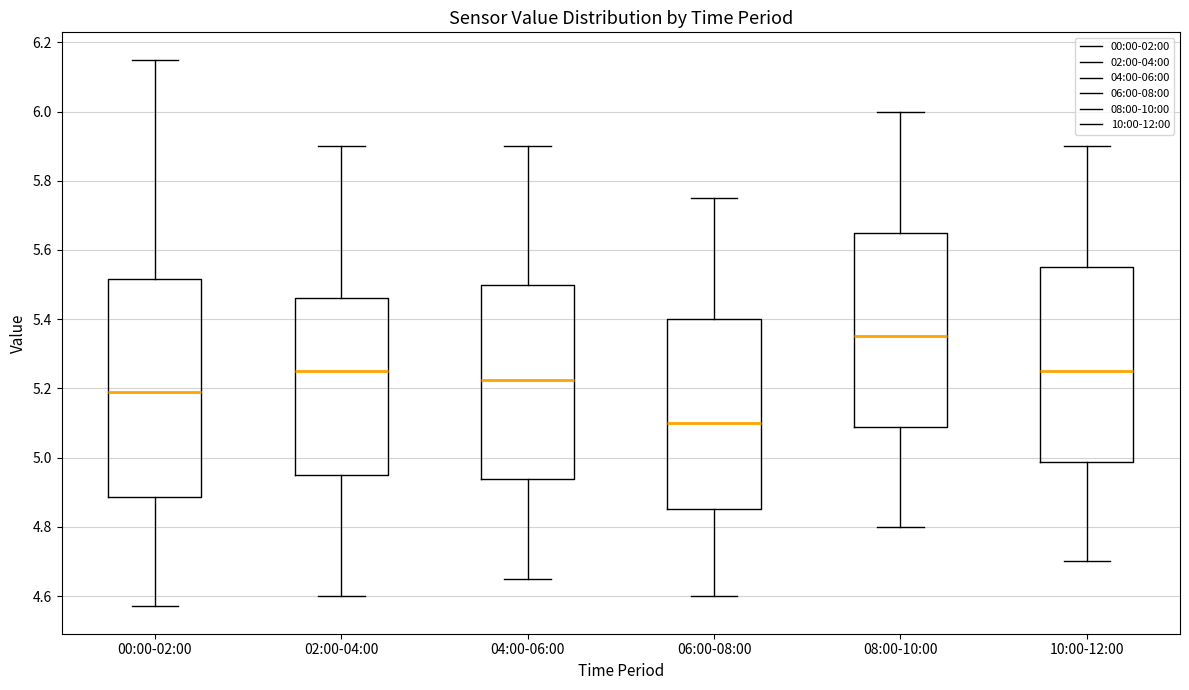

Reading left to right, transcribe this box plot: for each box, give where its median line is, the range the box spans, and where its two whiskers end, as read against the y-axis. The values are not printed on the chart, so give them approximately, as read against the axis.

00:00-02:00: median 5.20, box 4.88 to 5.52, whiskers 4.58 to 6.16
02:00-04:00: median 5.26, box 4.96 to 5.46, whiskers 4.60 to 5.90
04:00-06:00: median 5.22, box 4.94 to 5.50, whiskers 4.66 to 5.90
06:00-08:00: median 5.10, box 4.86 to 5.40, whiskers 4.60 to 5.76
08:00-10:00: median 5.36, box 5.08 to 5.66, whiskers 4.80 to 6.00
10:00-12:00: median 5.26, box 4.98 to 5.56, whiskers 4.70 to 5.90